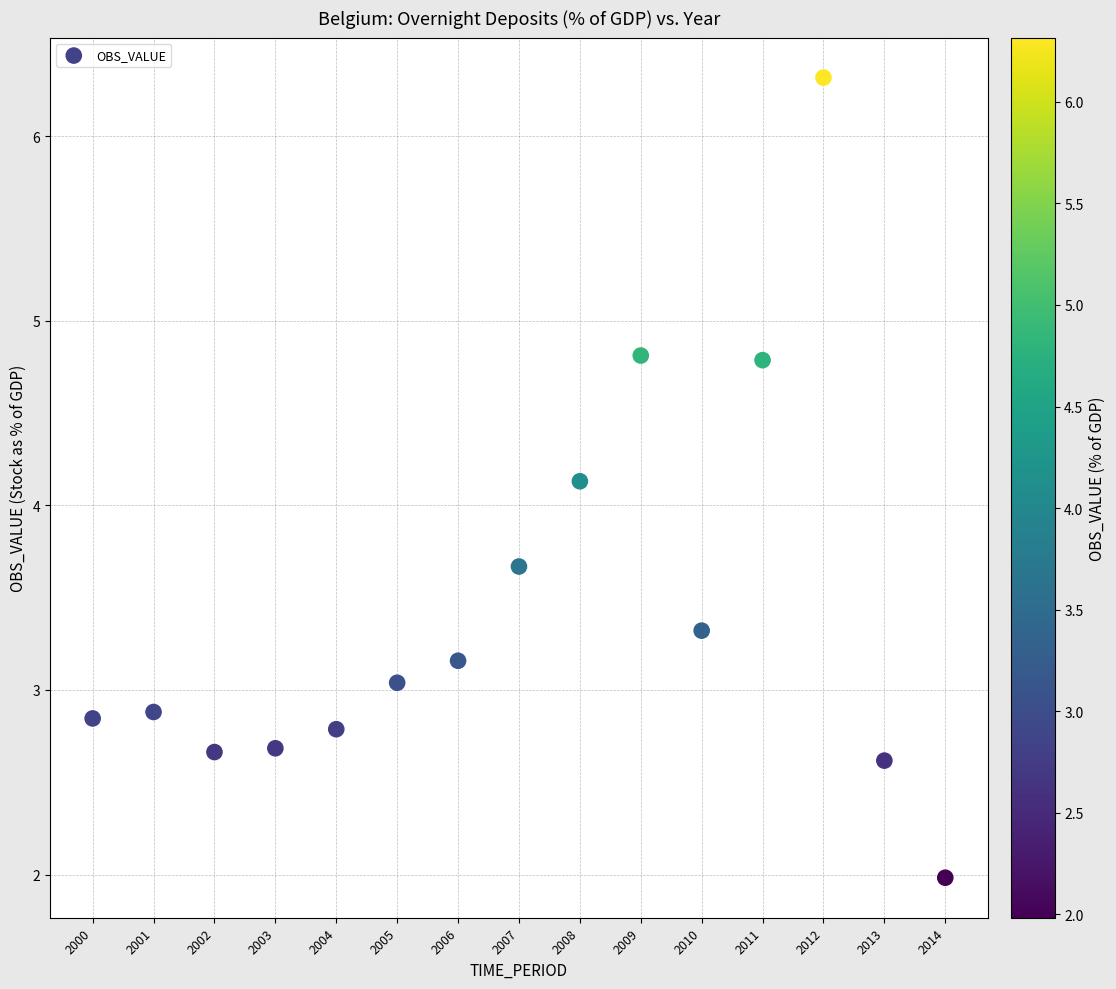

What Y value in the scatter plot is closest to 4?

4.1